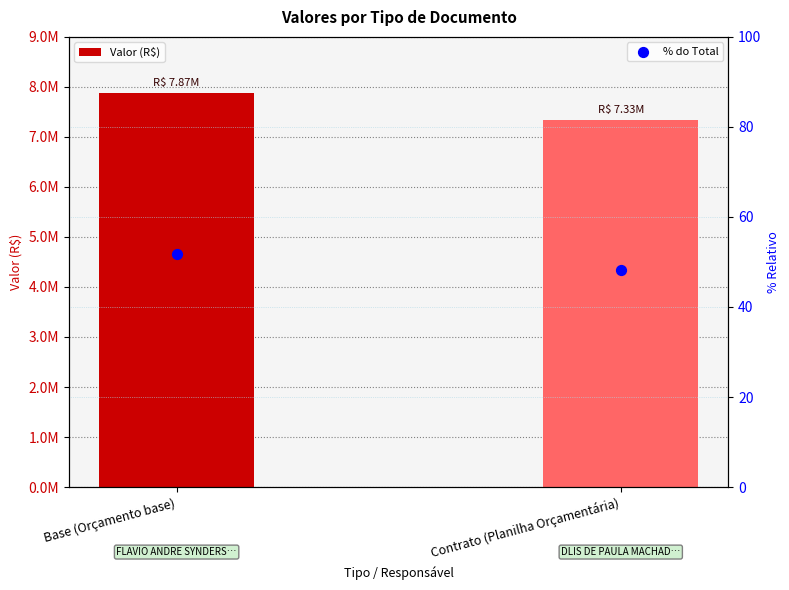

At how many categories does at least one series exceed 2714468?

2